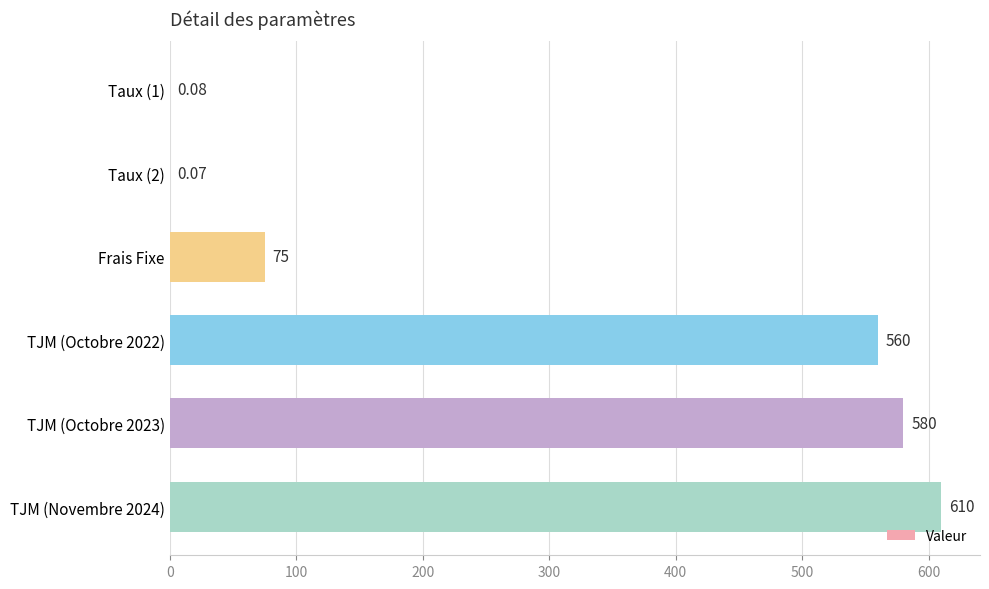

Between Taux (2) and Frais Fixe, which is larger?

Frais Fixe